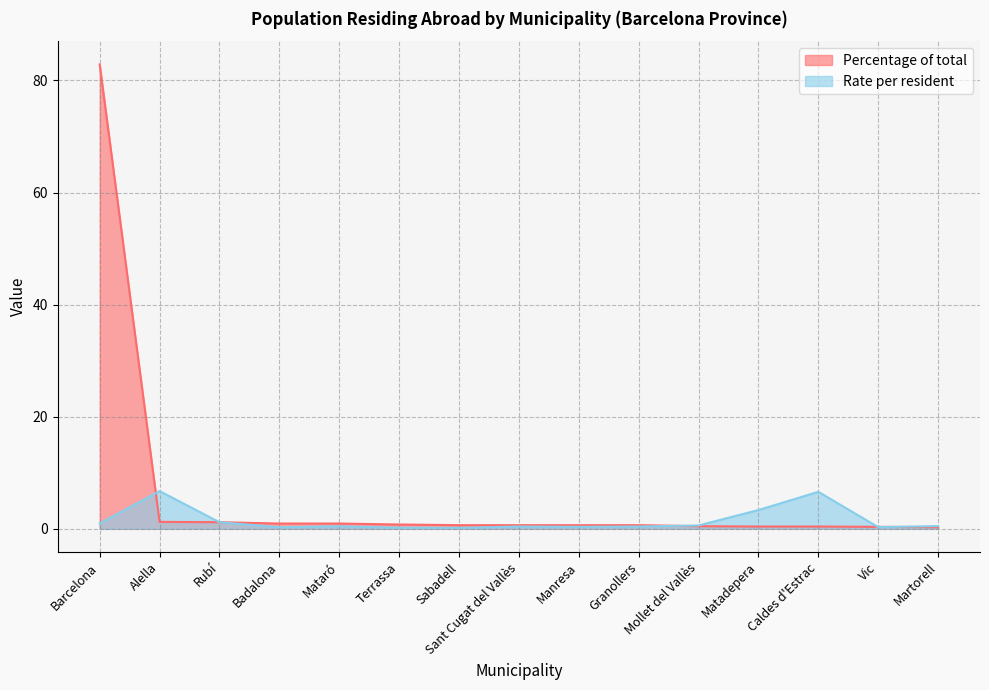

At how many categories does at least one series exceed 29?

1